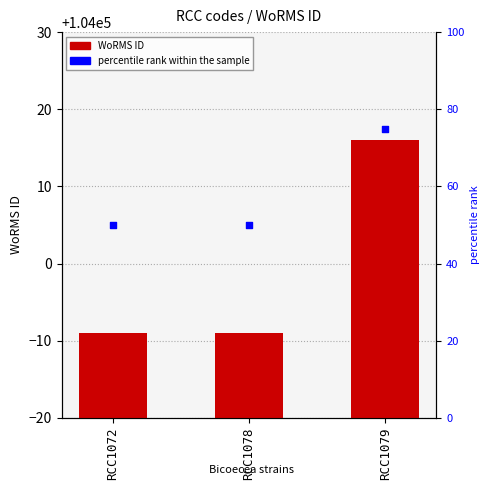

At how many categories does at least one series exceed 29110?

3